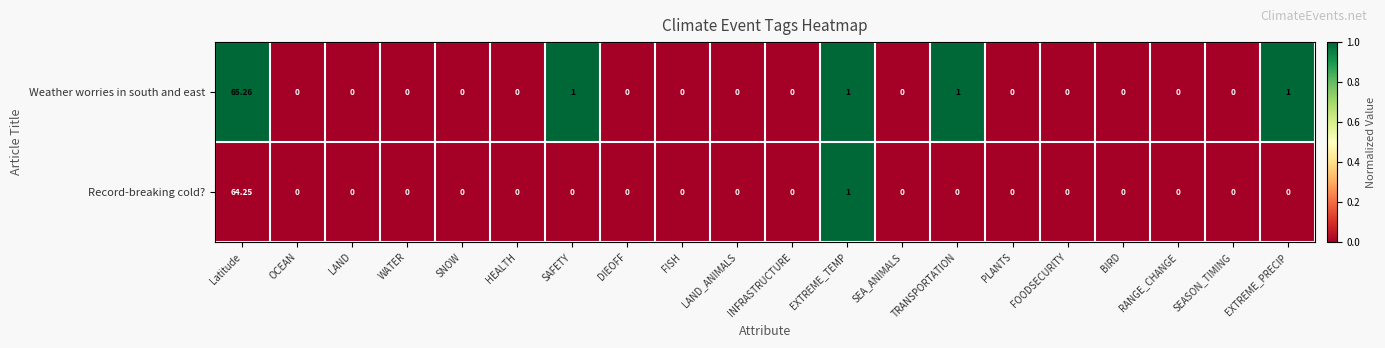

Which series has the largest total across all categories?

Weather worries in south and east